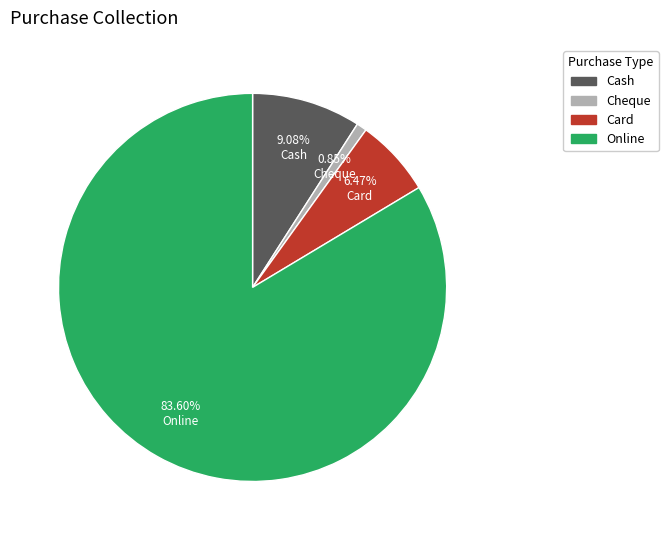

Rank the categories by value from highest to lowest.

Online, Cash, Card, Cheque